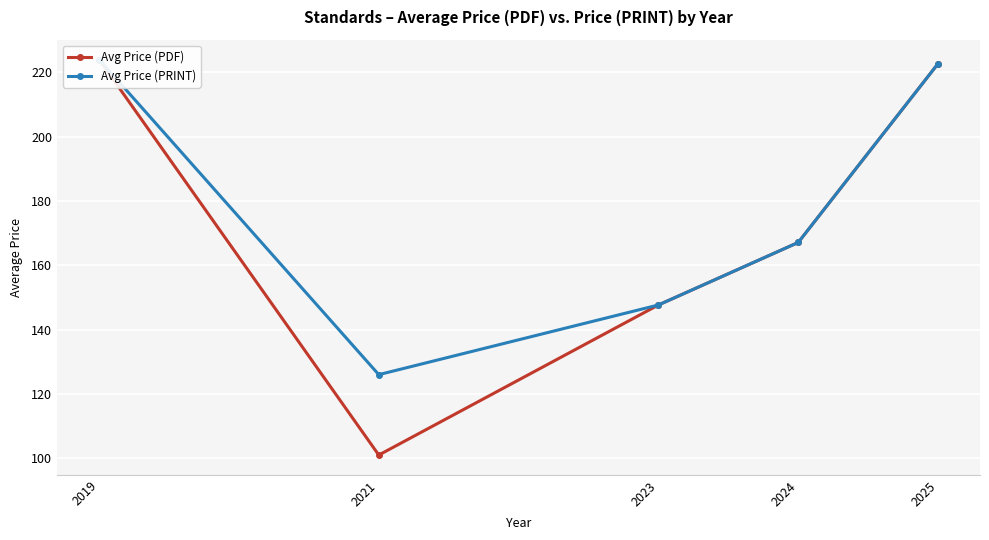

What is the approximate value of Avg Price (PRINT) at 2024?

167.1